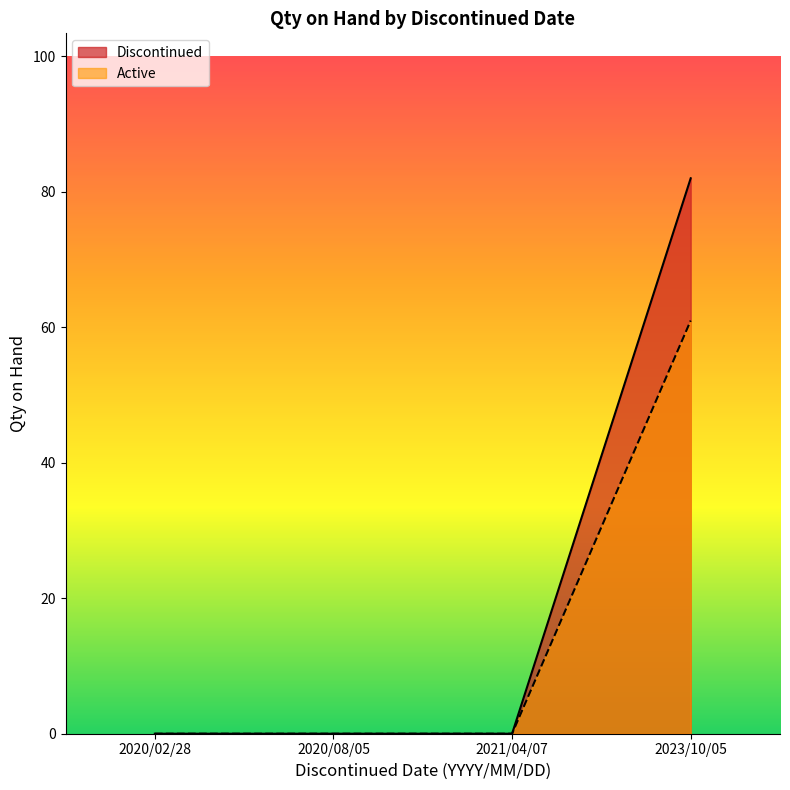

True or false: Active has a value of 32 at 2020/08/05.

False